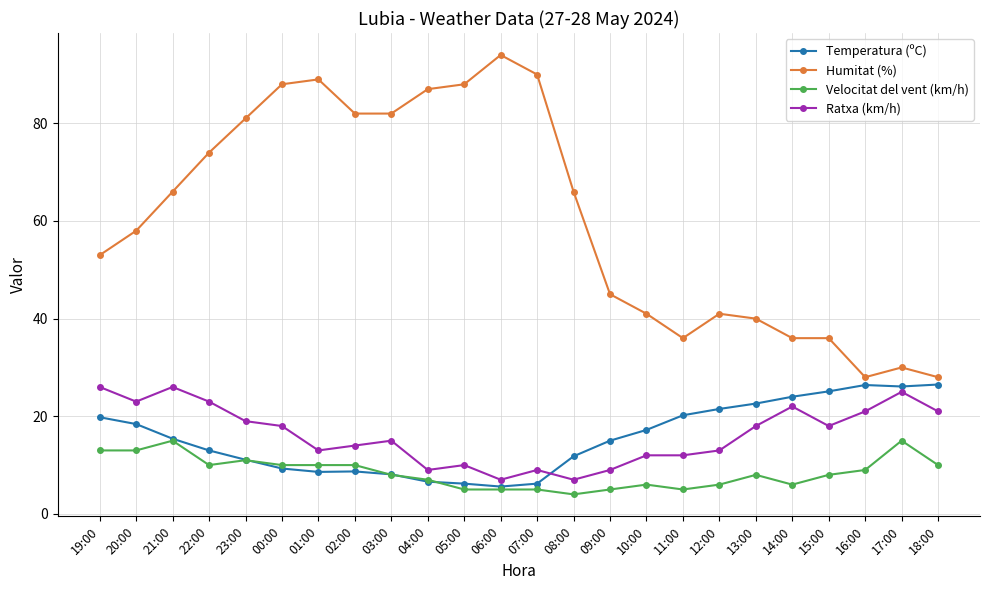

Which series has the widest spread of values?

Humitat (%)